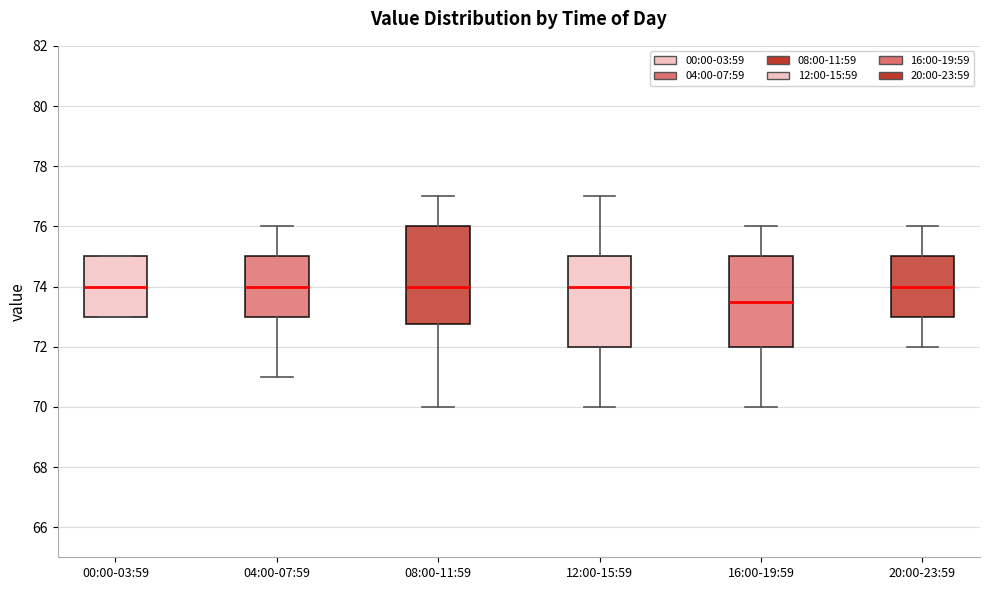

Where is the upper edge of the box for 00:00-03:59 on the y-axis? The values are not printed on the chart, so give them approximately, as read against the axis.

75.0